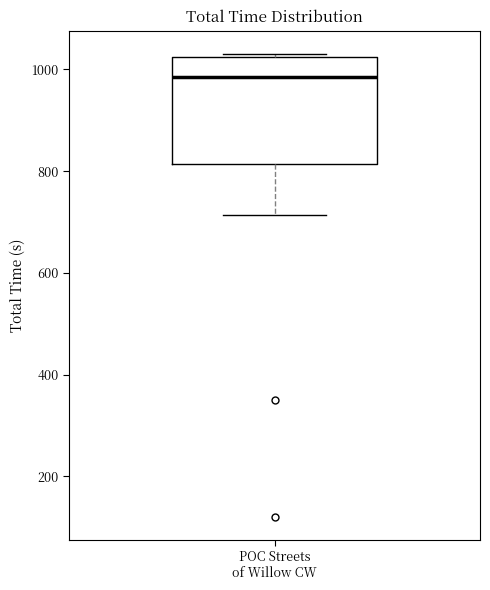

Transcribe this box plot: give where the median line is, the range the box spans, and where the two whiskers end, as read against the y-axis. The values are not printed on the chart, so give them approximately, as read against the axis.

median 980, box 820 to 1020, whiskers 720 to 1040